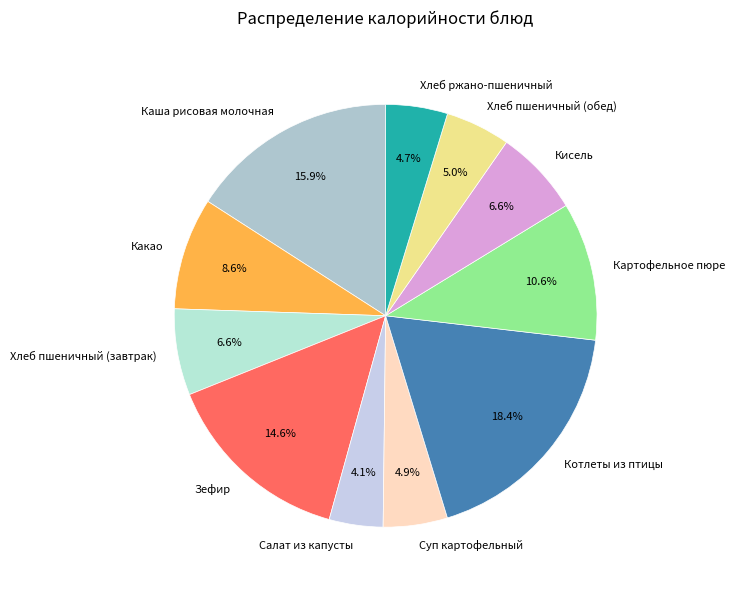

Which category has the smallest portion of the pie?

Салат из капусты